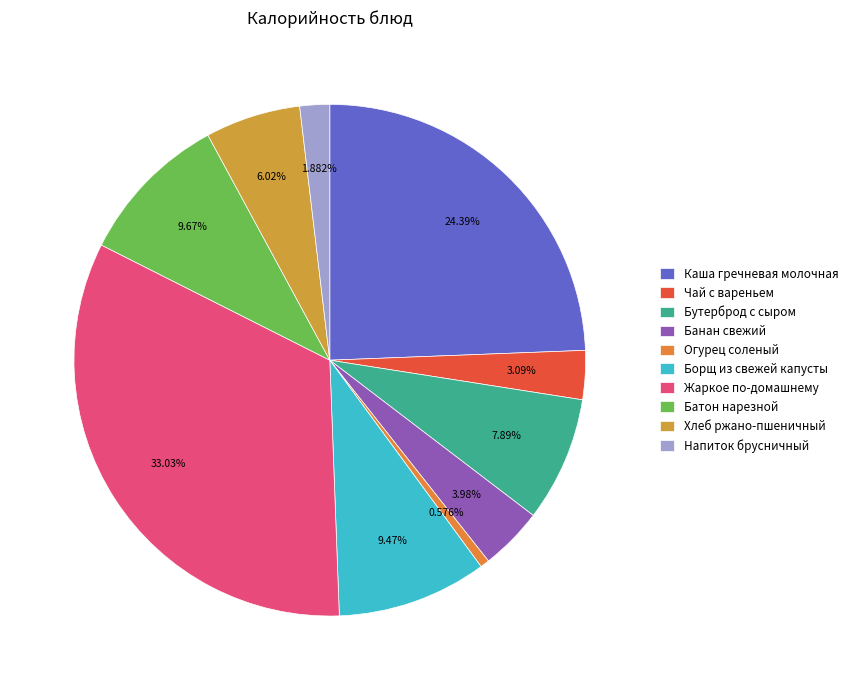

To the nearest percent, what percentage of the pie is Чай с вареньем?

3%